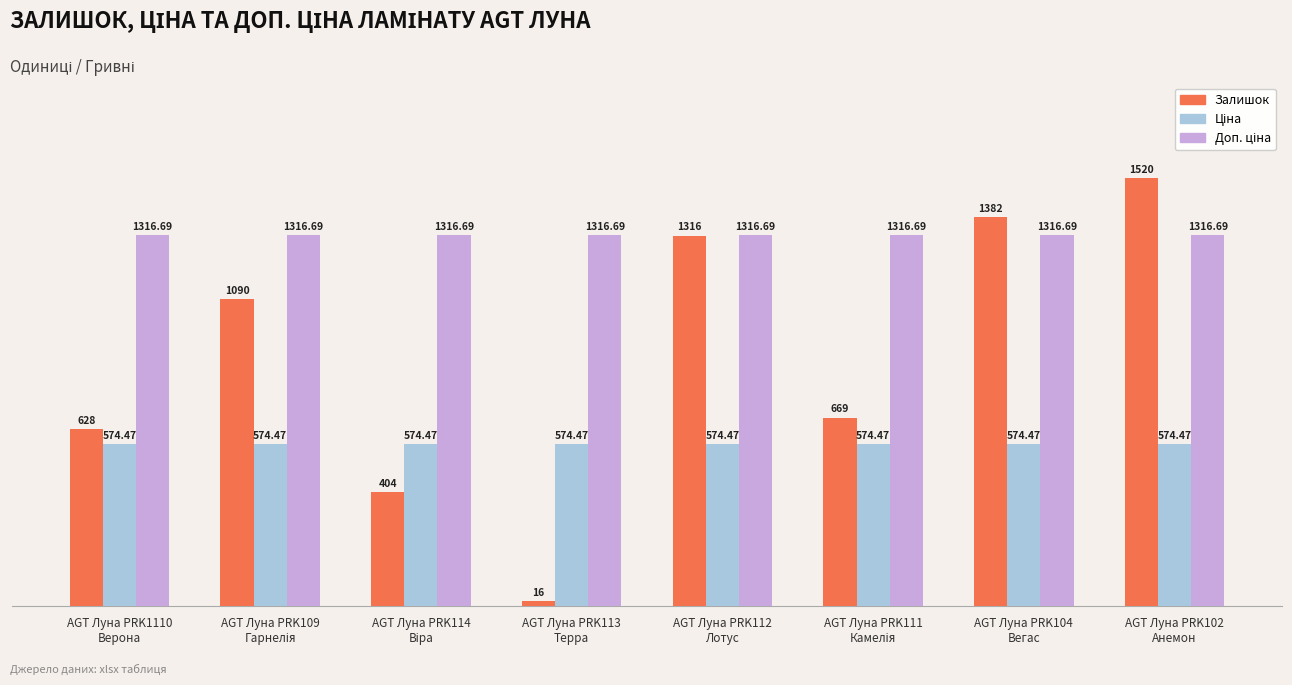

What is the difference between the maximum and minimum values in the Залишок series?

1504.0